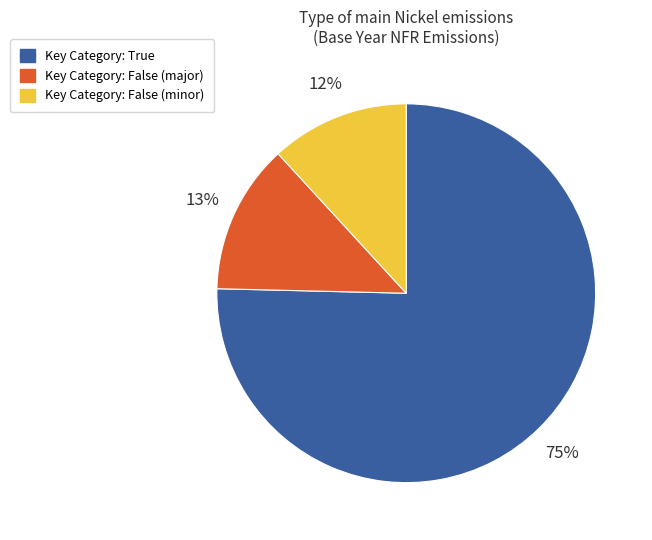

To the nearest percent, what is the average slice percentage?

33%